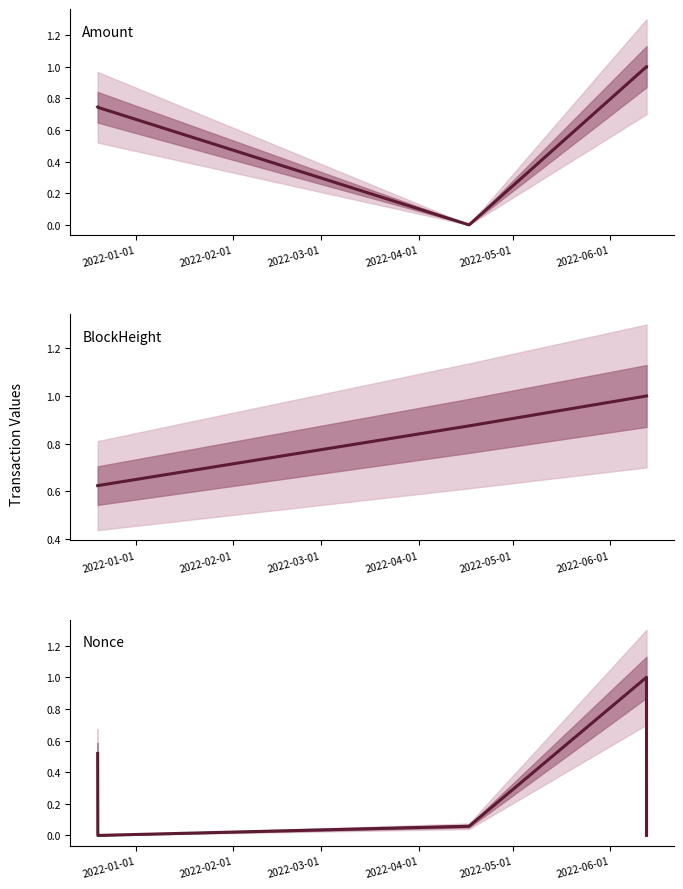

List the series in order of their overall mean, lowest first.

Nonce, Amount, BlockHeight